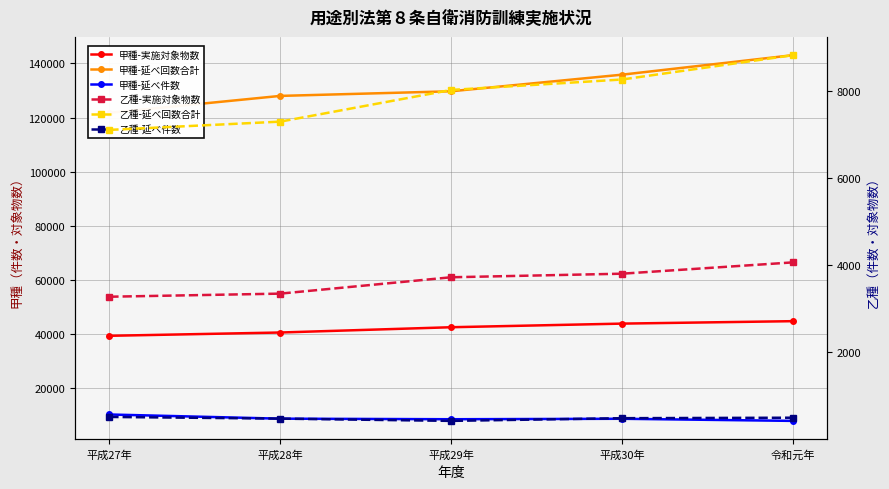

What is the spread (max minus min) of values at 平成28年?

127503